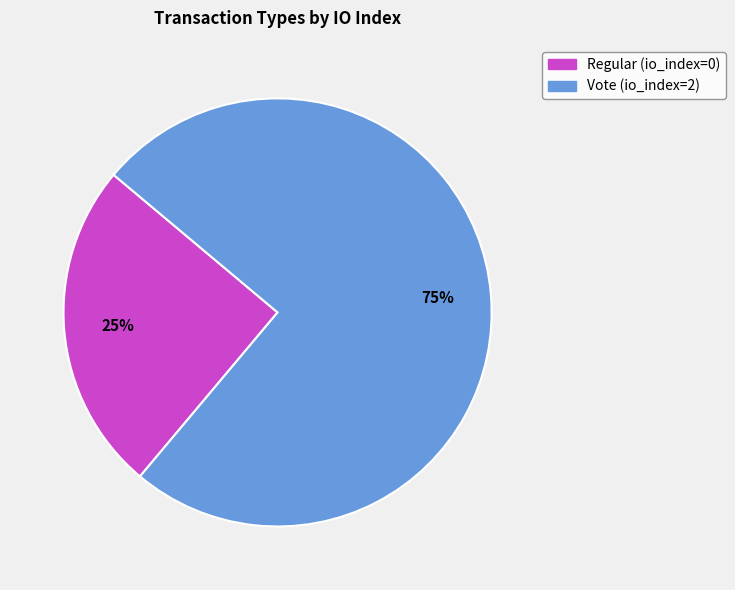

Which slice is the largest?

Vote